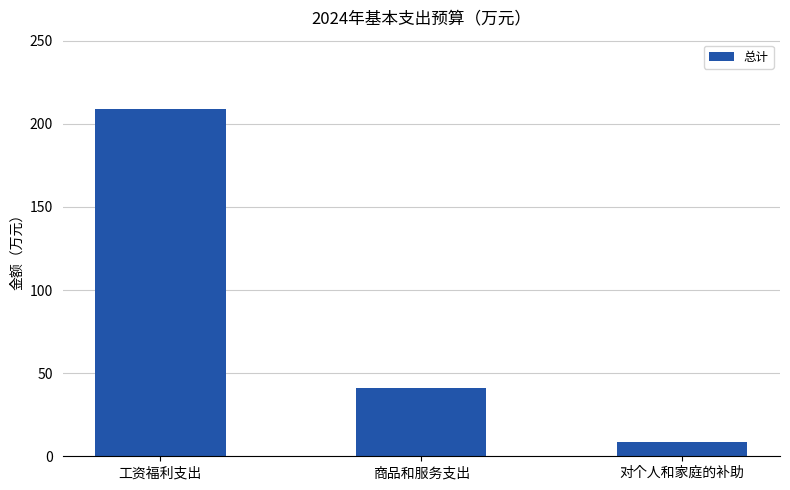

Reading right to left, what are all the values shown in this chart?

8.6	41.1	208.8